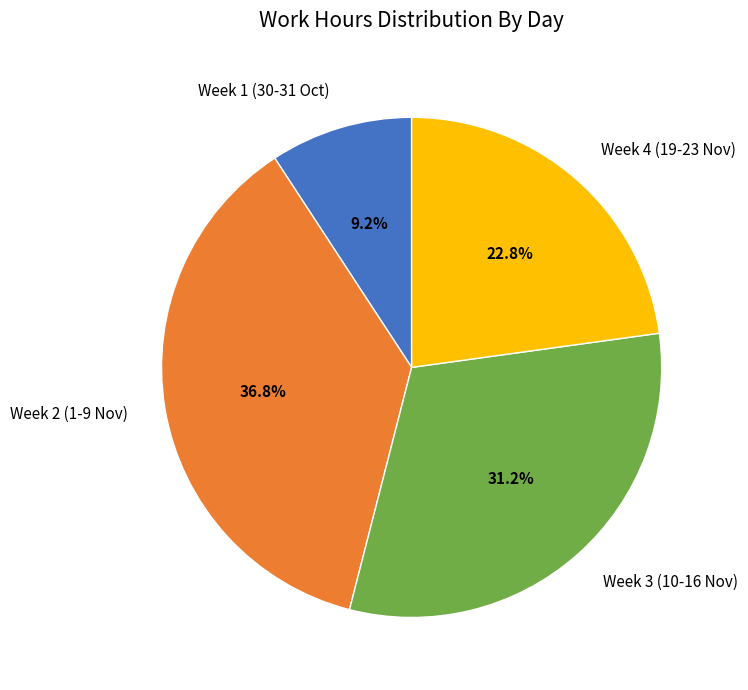

Rank the categories by value from highest to lowest.

Week 2 (1-9 Nov), Week 3 (10-16 Nov), Week 4 (19-23 Nov), Week 1 (30-31 Oct)